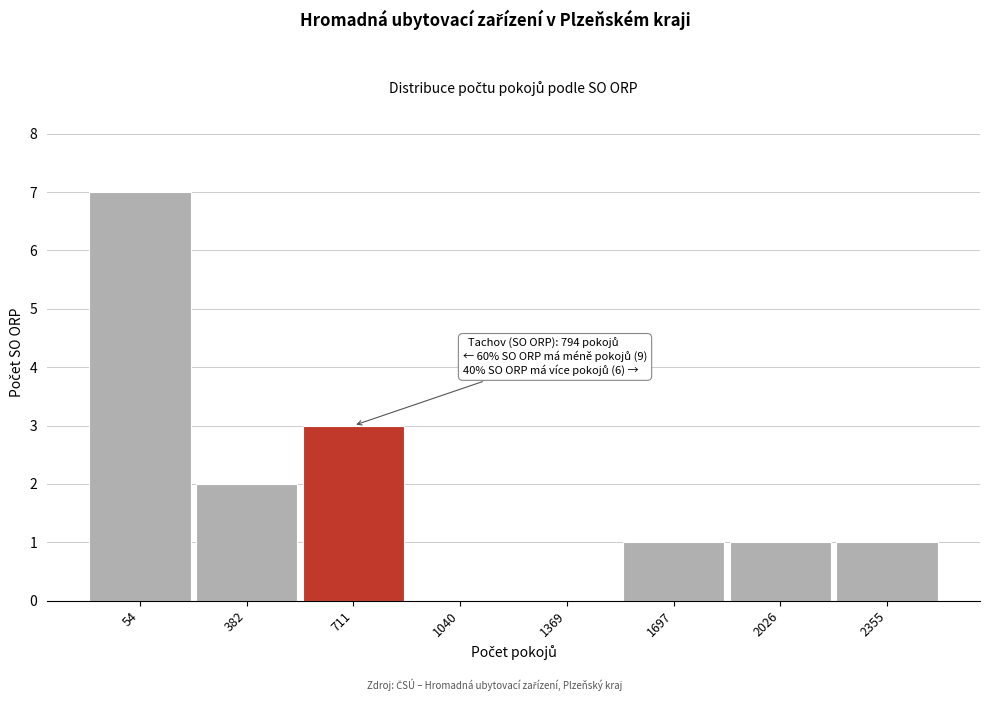

Reading left to right, what are all the values shown in this chart?

54=7	382=2	711=3	1040=0	1369=0	1697=1	2026=1	2355=1